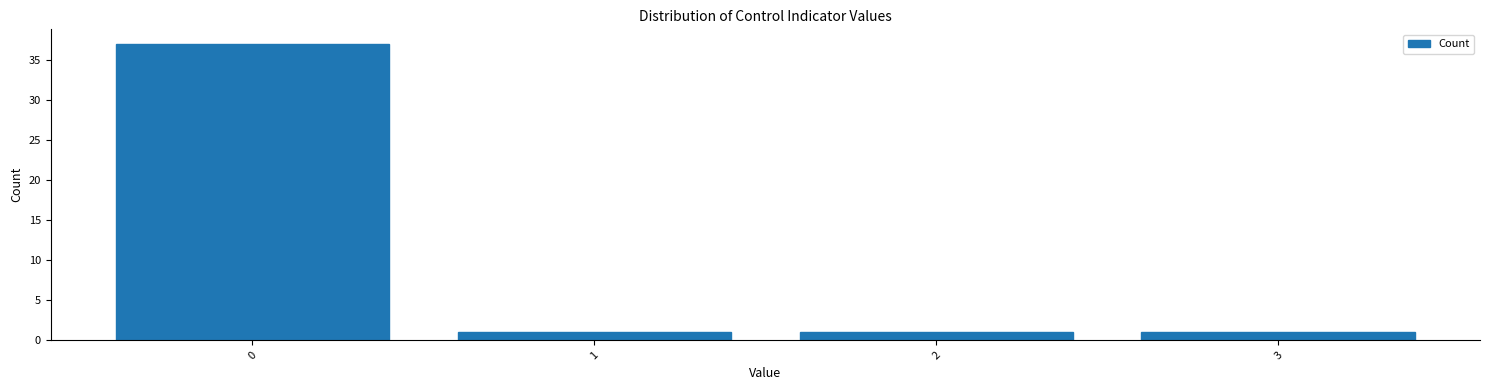

Over which range of the x-axis is the bar tallest?

-0.5 to 0.5